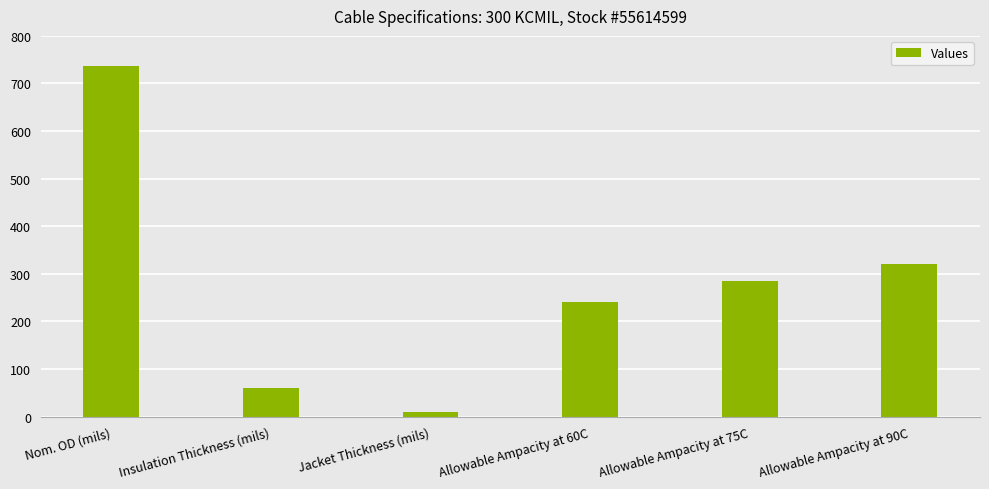

Reading right to left, list all the values displayed in this chart.

320	285	240	9	60	736